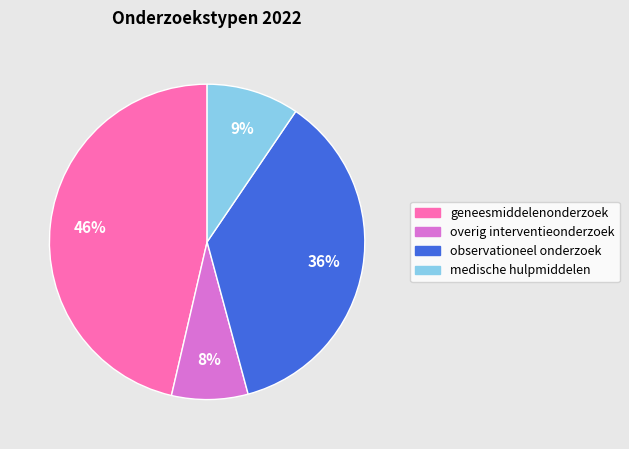

Does any single category account for the majority?

No